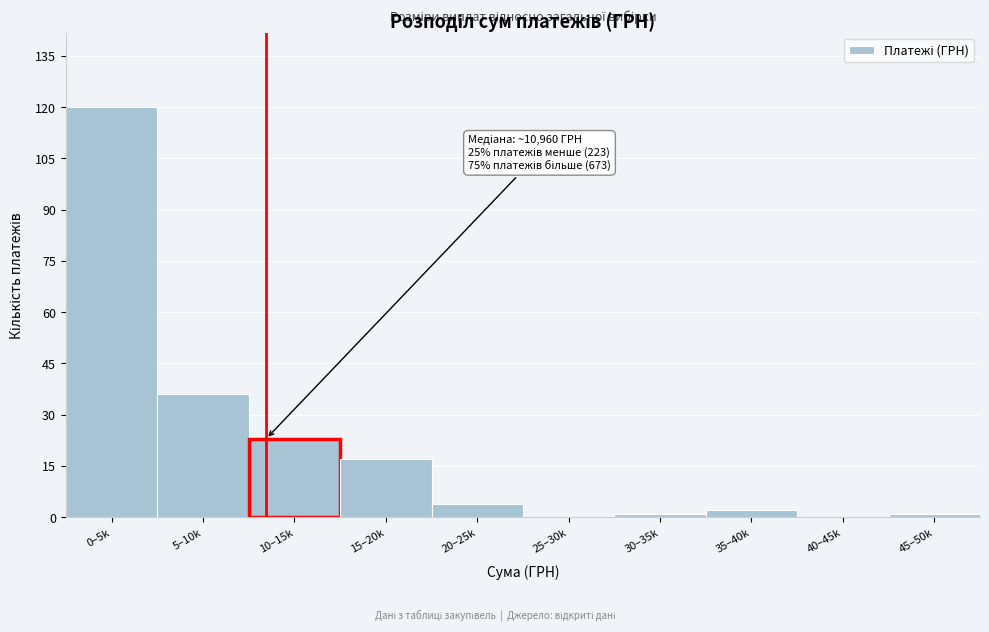

Reading left to right, list all the values displayed in this chart.

0–5k=120	5–10k=36	10–15k=23	15–20k=17	20–25k=4	25–30k=0	30–35k=1	35–40k=2	40–45k=0	45–50k=1